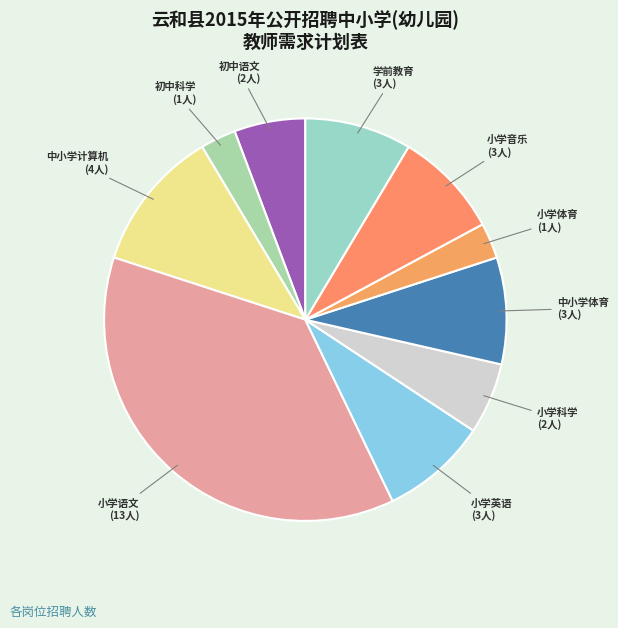

Is there any slice that represents more than half of the pie?

No